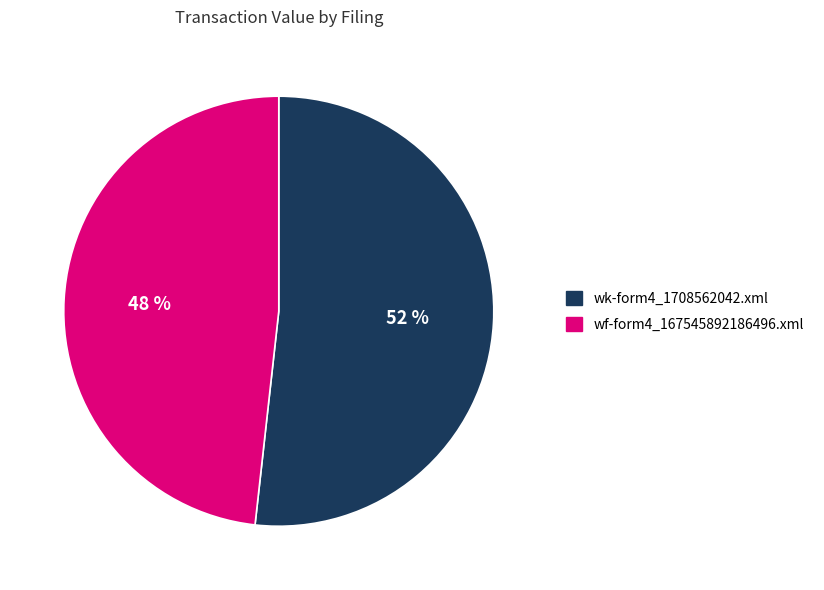

Is there a majority slice in this chart?

Yes